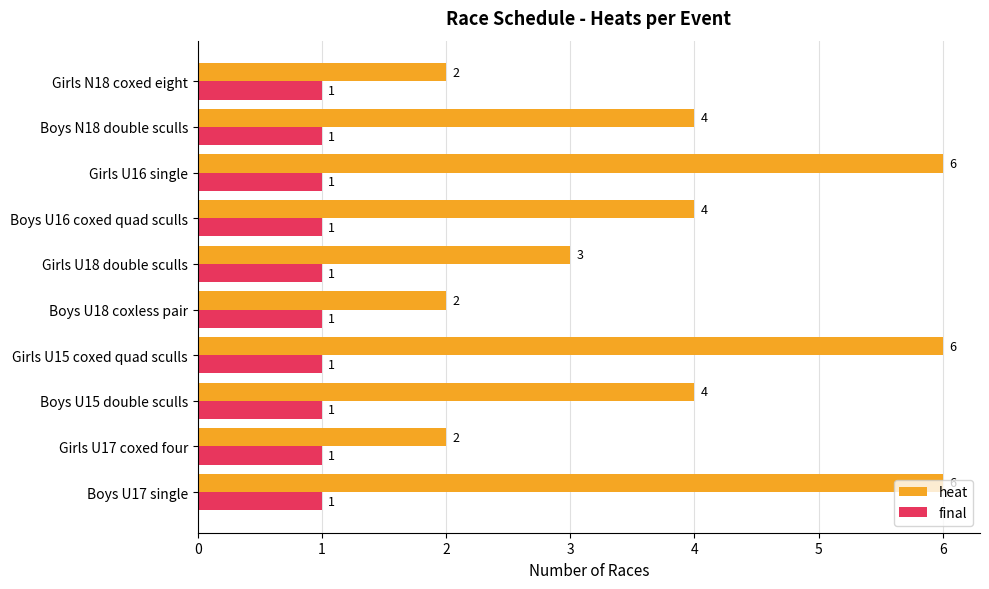

Read the heat value at Boys U15 double sculls.

4